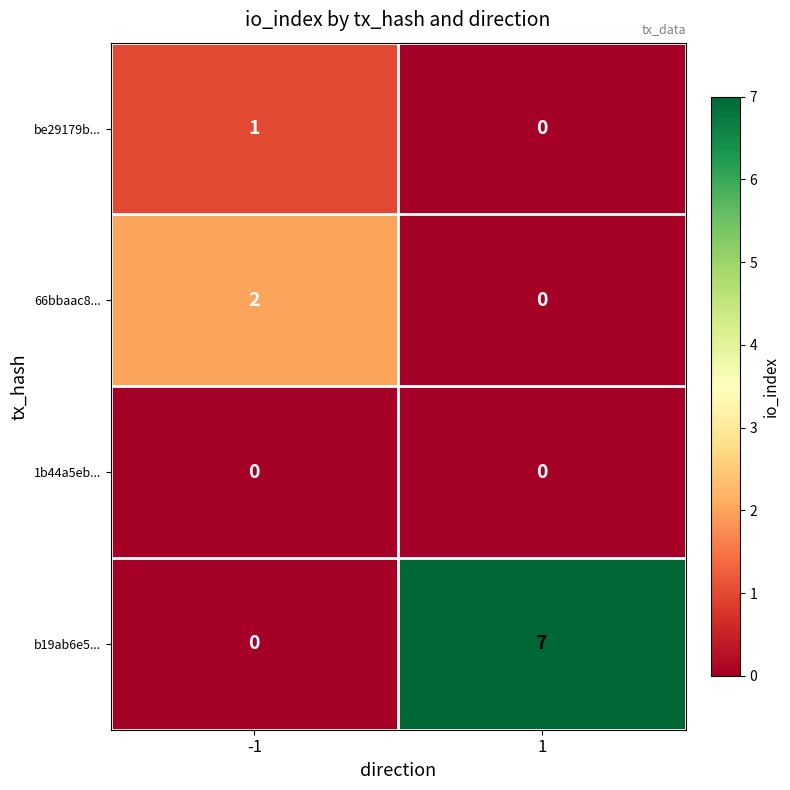

Rank the series by their maximum value, from highest to lowest.

b19ab6e5..., 66bbaac8..., be29179b..., 1b44a5eb...